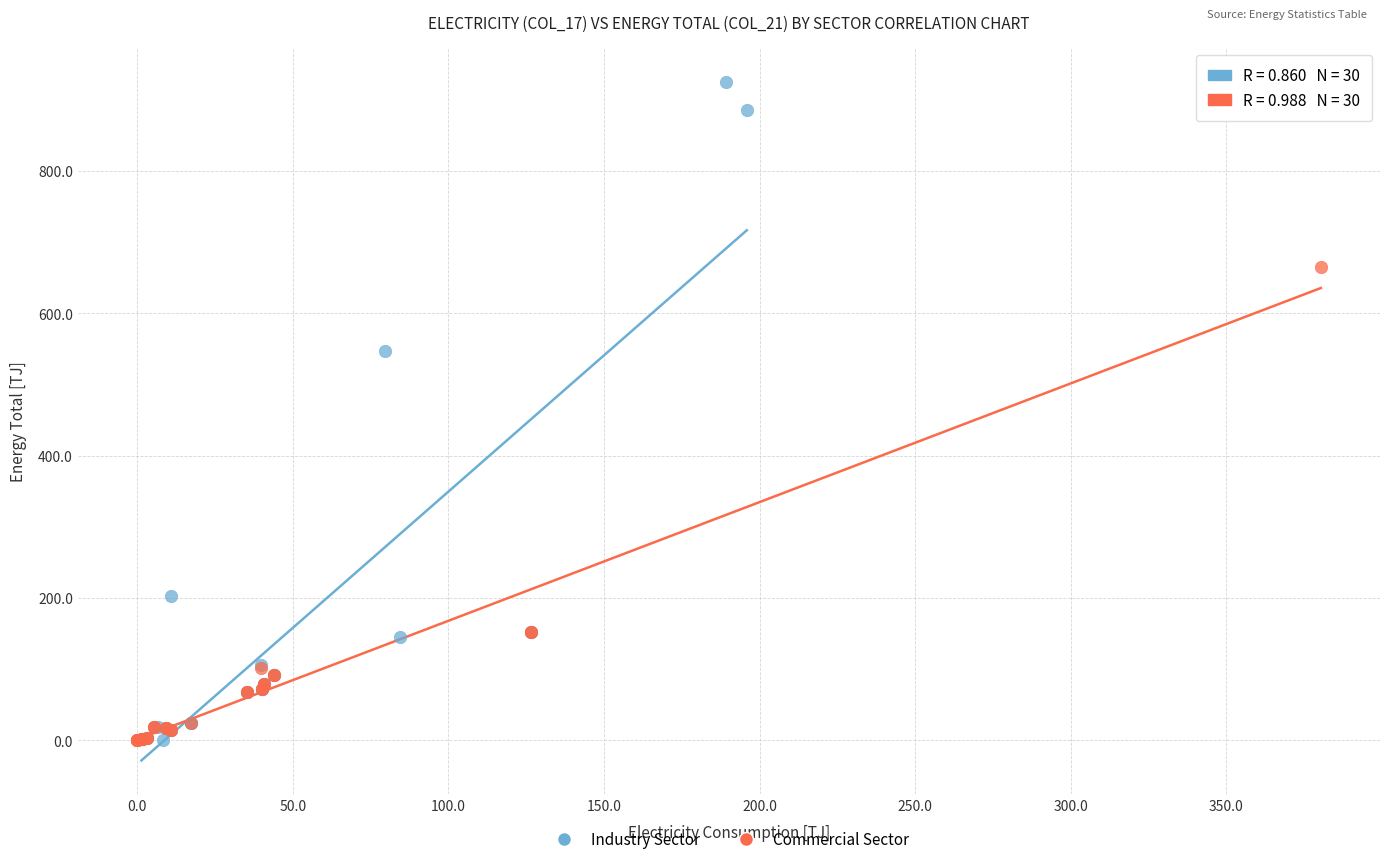

Which series has the largest Y range (max minus min)?

Industry Sector